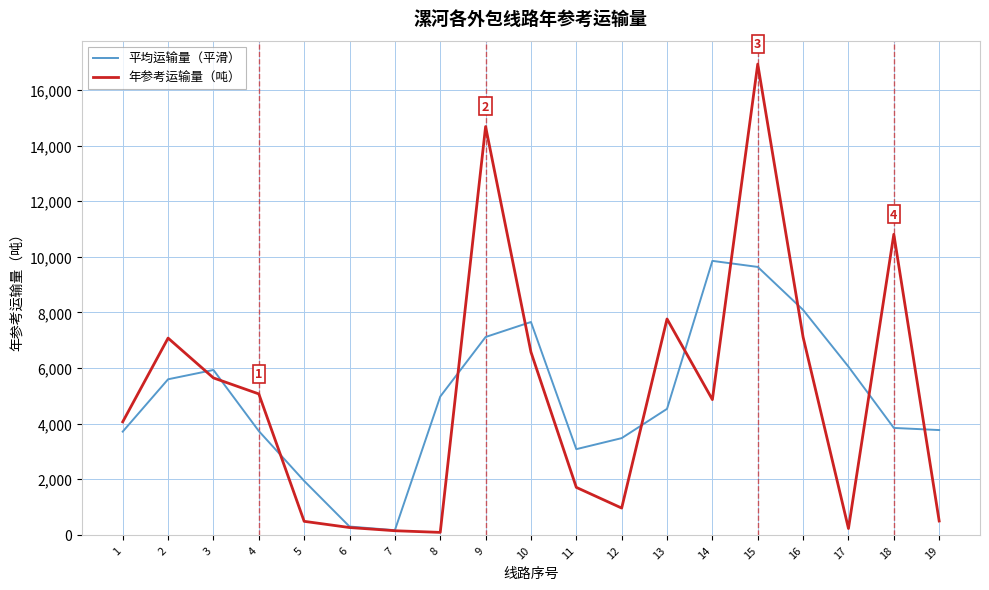

At which category is the sum across all series the highest?

15